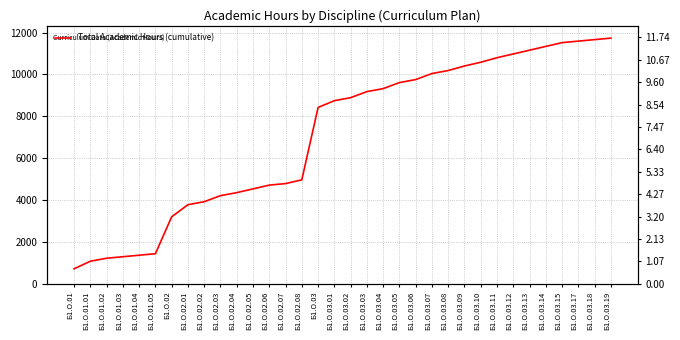

What is the greatest value displayed?

11736